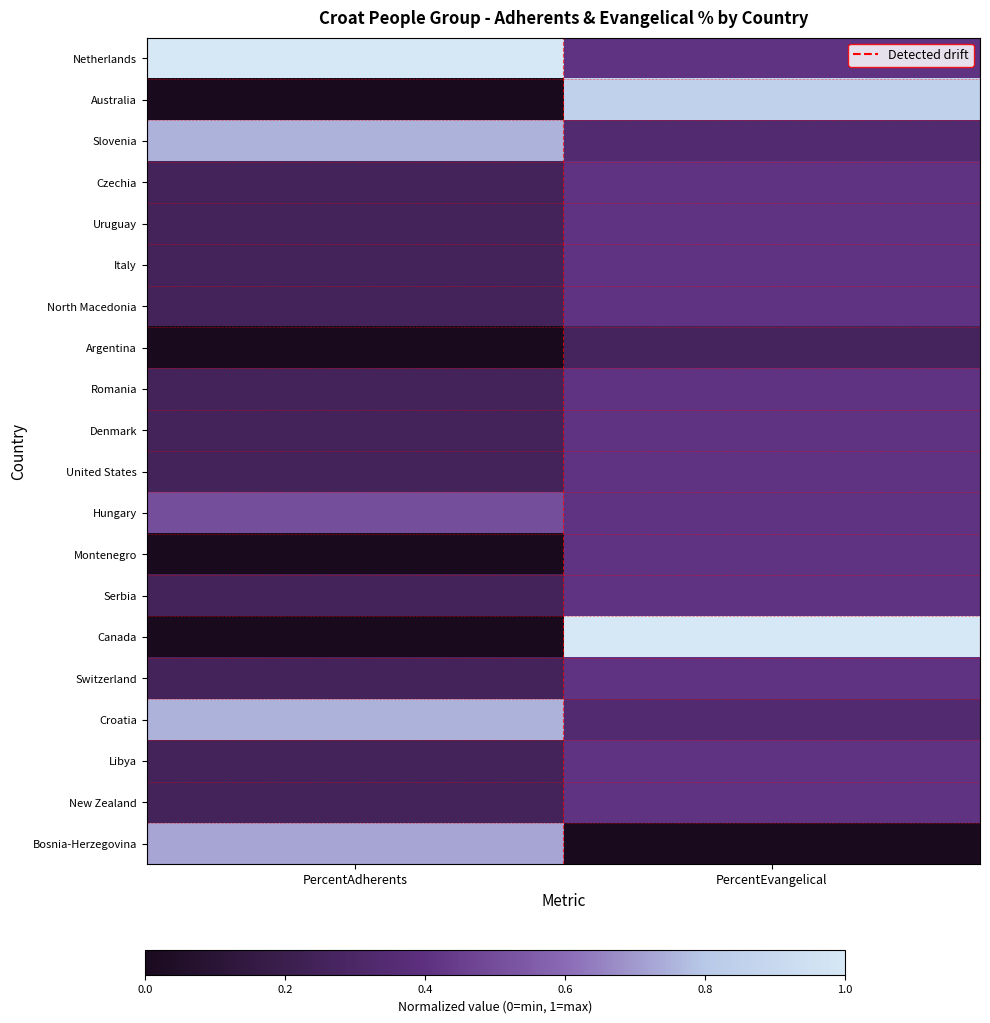

Reading right to left, what are all the values shown in this chart?

Netherlands: PercentEvangelical=0.4	PercentAdherents=1.0
Australia: PercentEvangelical=0.9	PercentAdherents=0.0
Slovenia: PercentEvangelical=0.3	PercentAdherents=0.8
Czechia: PercentEvangelical=0.4	PercentAdherents=0.2
Uruguay: PercentEvangelical=0.4	PercentAdherents=0.2
Italy: PercentEvangelical=0.4	PercentAdherents=0.2
North Macedonia: PercentEvangelical=0.4	PercentAdherents=0.2
Argentina: PercentEvangelical=0.3	PercentAdherents=0.0
Romania: PercentEvangelical=0.4	PercentAdherents=0.2
Denmark: PercentEvangelical=0.4	PercentAdherents=0.2
United States: PercentEvangelical=0.4	PercentAdherents=0.2
Hungary: PercentEvangelical=0.4	PercentAdherents=0.5
Montenegro: PercentEvangelical=0.4	PercentAdherents=0.0
Serbia: PercentEvangelical=0.4	PercentAdherents=0.2
Canada: PercentEvangelical=1.0	PercentAdherents=0.0
Switzerland: PercentEvangelical=0.4	PercentAdherents=0.2
Croatia: PercentEvangelical=0.3	PercentAdherents=0.8
Libya: PercentEvangelical=0.4	PercentAdherents=0.2
New Zealand: PercentEvangelical=0.4	PercentAdherents=0.2
Bosnia-Herzegovina: PercentEvangelical=0.0	PercentAdherents=0.7